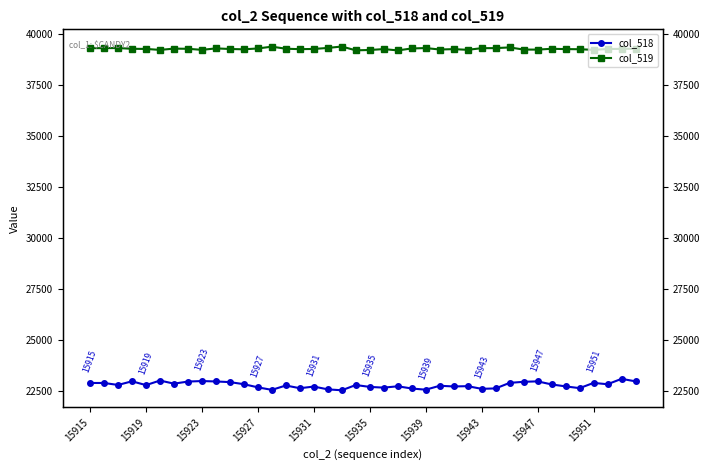

How many interior local peaks does the col_518 series have?

12